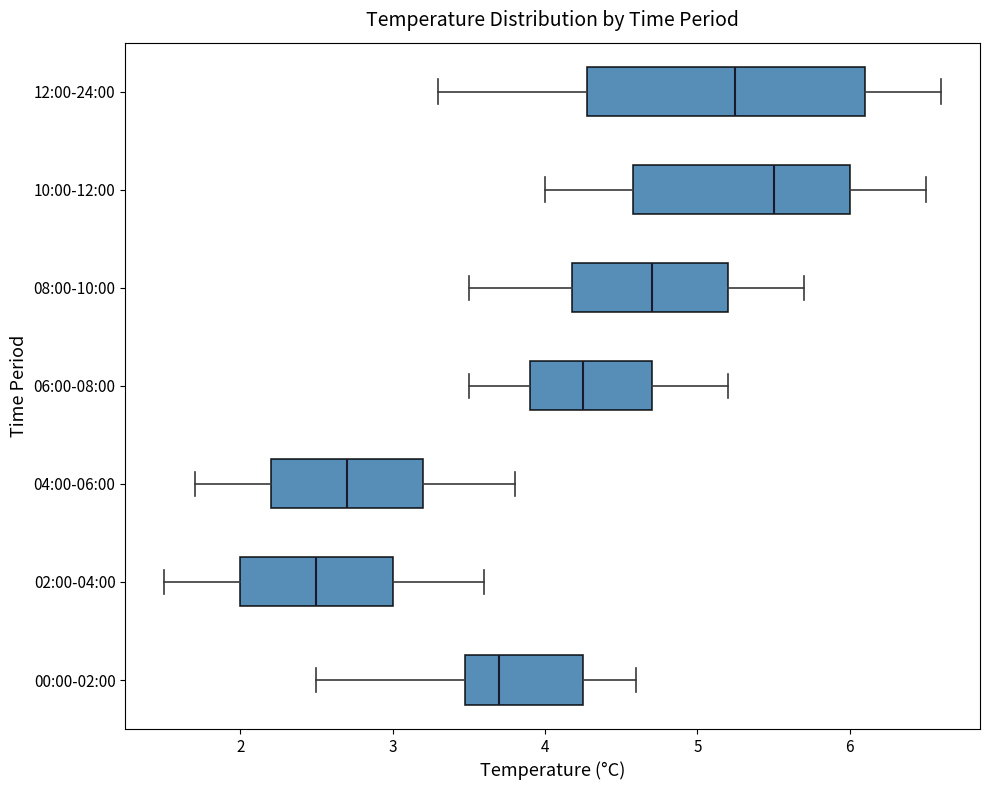

Where is the left edge of the box for 12:00-24:00 on the x-axis? The values are not printed on the chart, so give them approximately, as read against the axis.

4.3